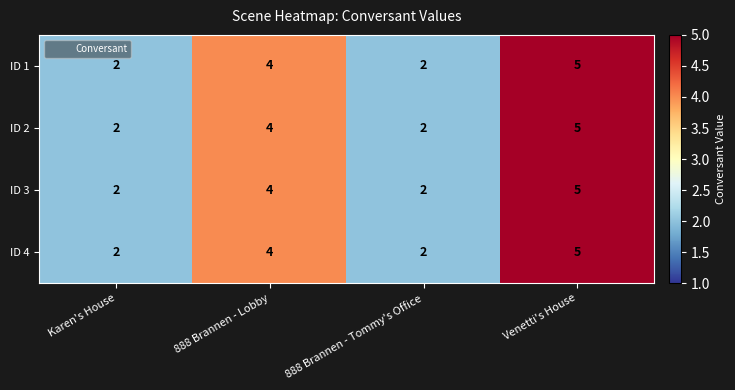

Which category has the highest value in the ID 1 series?

Venetti's House